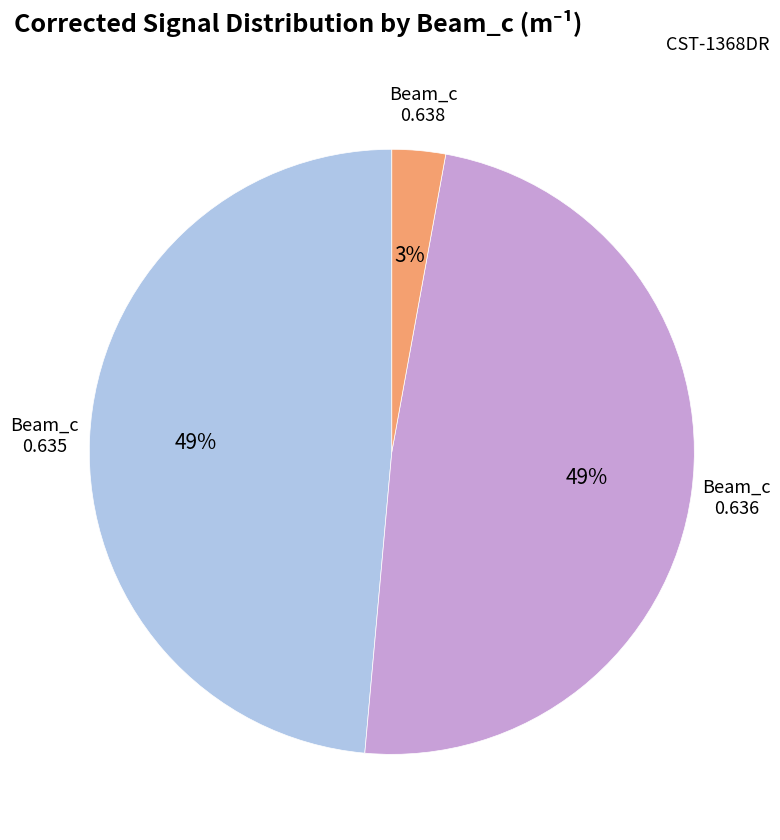

How many slices are in this pie chart?

3